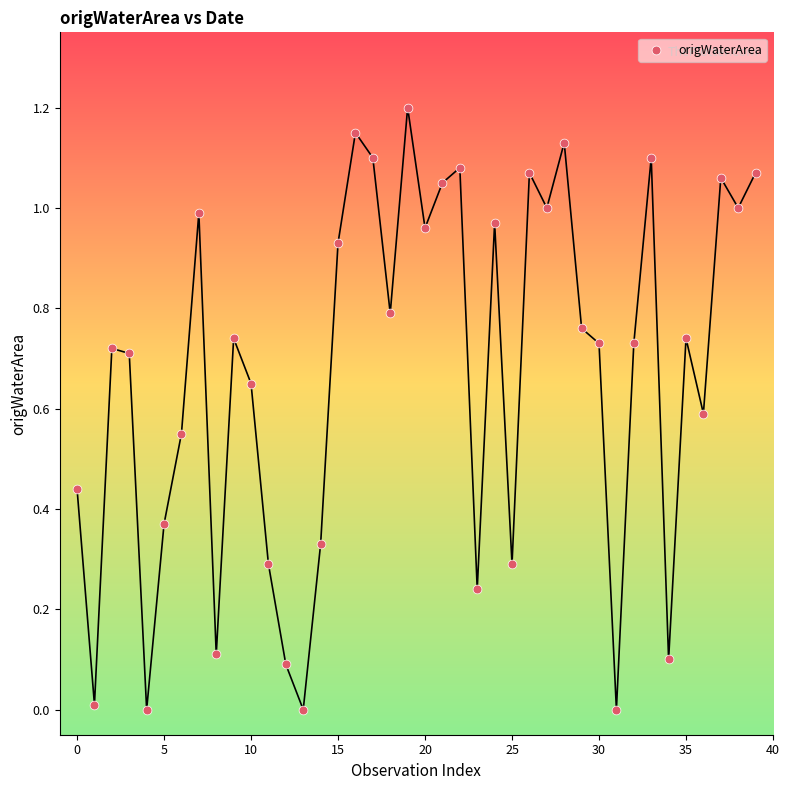

What is the range of Y values (max minus min)?

1.2